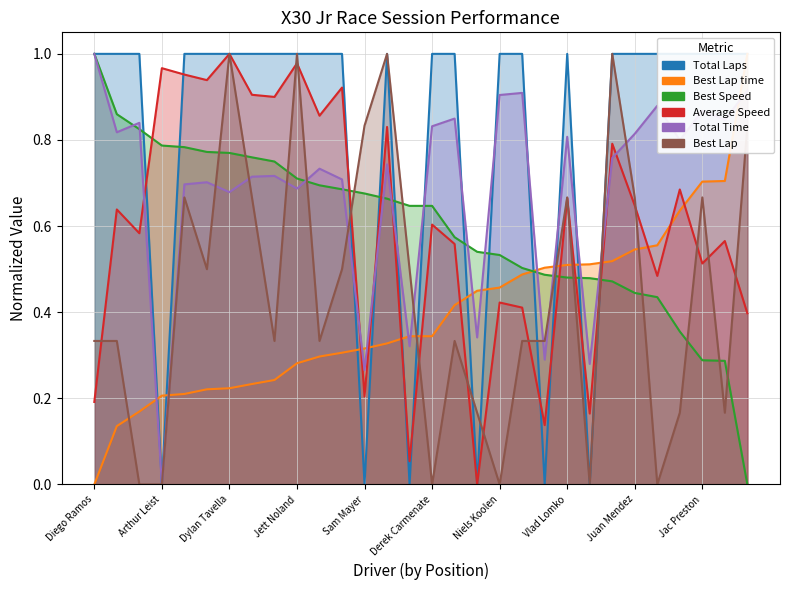

Is it true that Best Lap time equals 0.2 at Franco Colapinto?

True